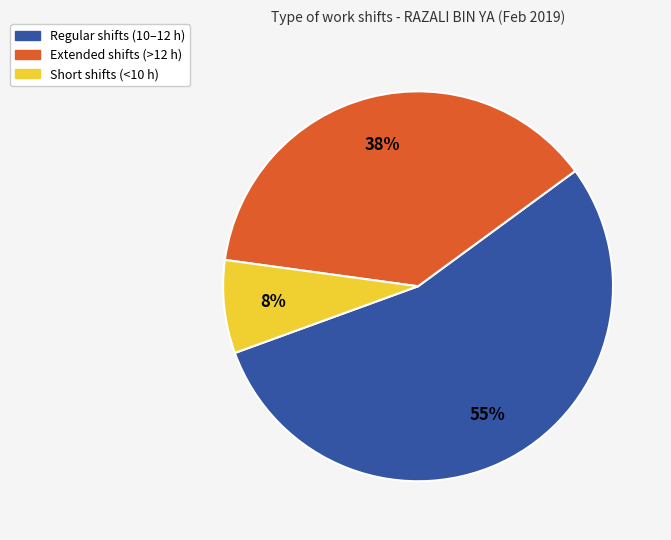

To the nearest percent, what percentage of the pie is Short shifts (<10 h)?

8%